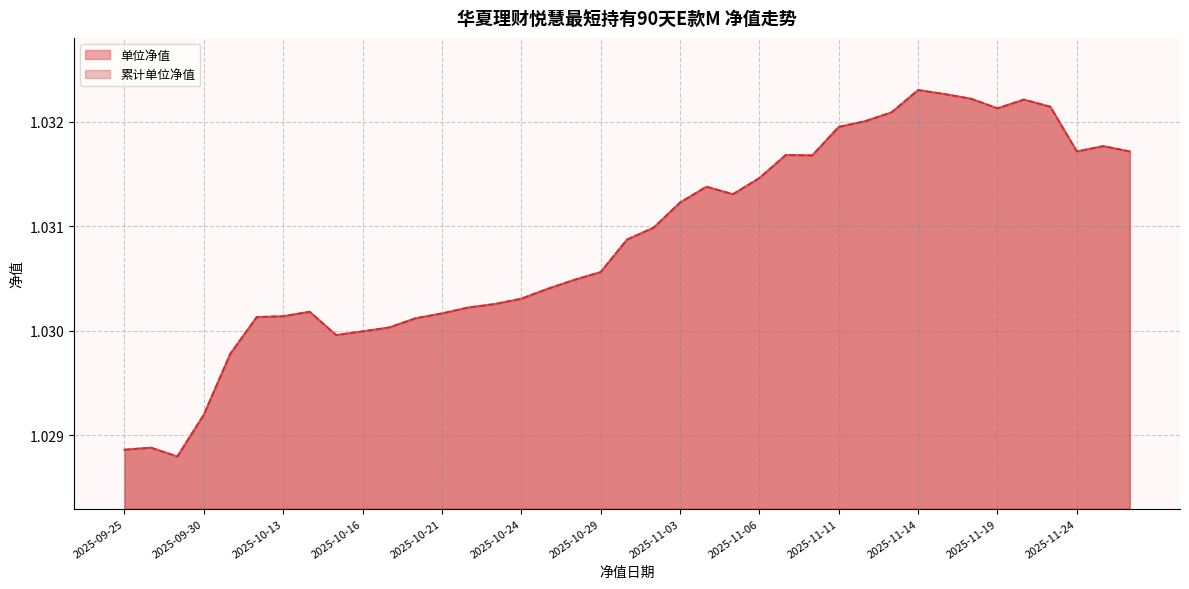

Reading left to right, transcribe all the data shown in this chart.

单位净值: 1.0	1.0	1.0	1.0	1.0	1.0	1.0	1.0	1.0	1.0	1.0	1.0	1.0	1.0	1.0	1.0	1.0	1.0	1.0	1.0	1.0	1.0	1.0	1.0	1.0	1.0	1.0	1.0	1.0	1.0	1.0	1.0	1.0	1.0	1.0	1.0	1.0	1.0	1.0
累计单位净值: 1.0	1.0	1.0	1.0	1.0	1.0	1.0	1.0	1.0	1.0	1.0	1.0	1.0	1.0	1.0	1.0	1.0	1.0	1.0	1.0	1.0	1.0	1.0	1.0	1.0	1.0	1.0	1.0	1.0	1.0	1.0	1.0	1.0	1.0	1.0	1.0	1.0	1.0	1.0